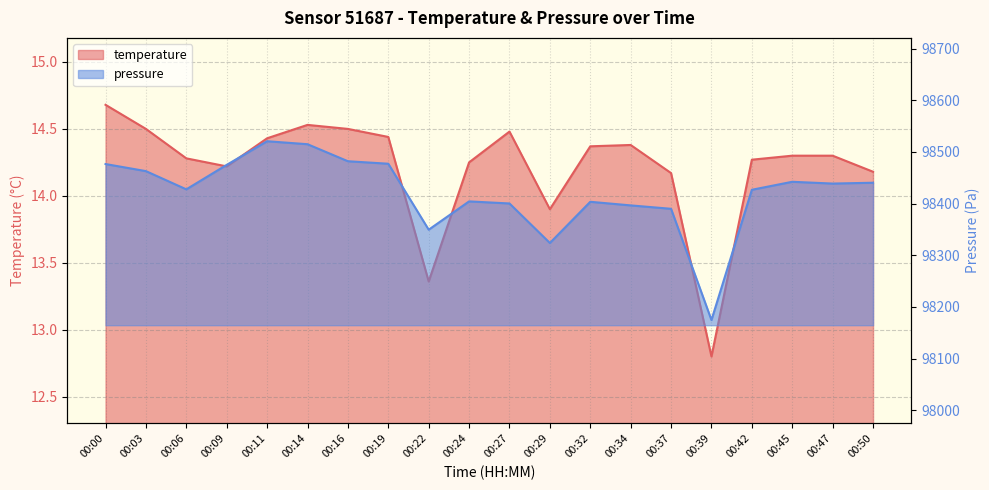

What is the approximate value of pressure_norm at 00:32?

98403.5